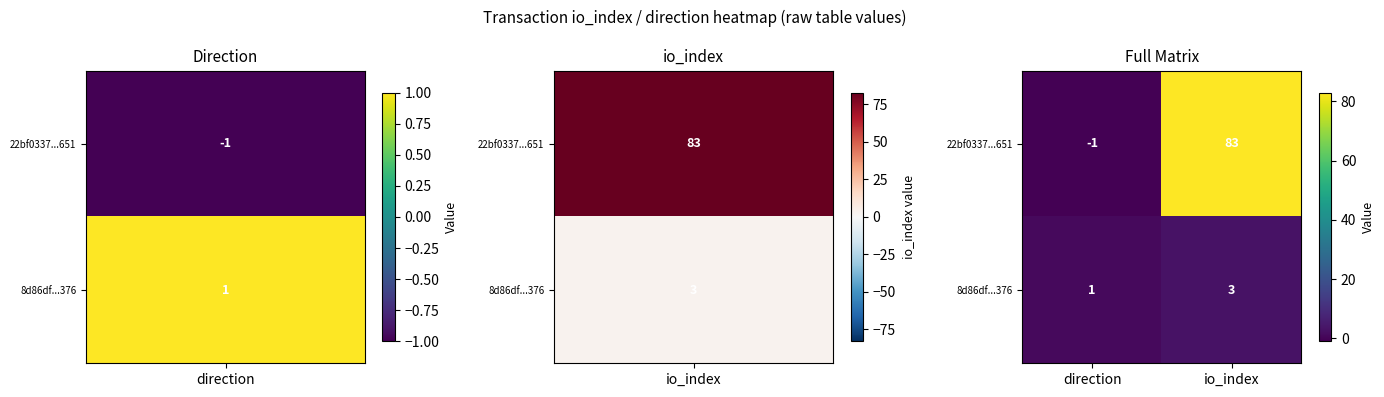

At which category is the sum across all series the highest?

io_index